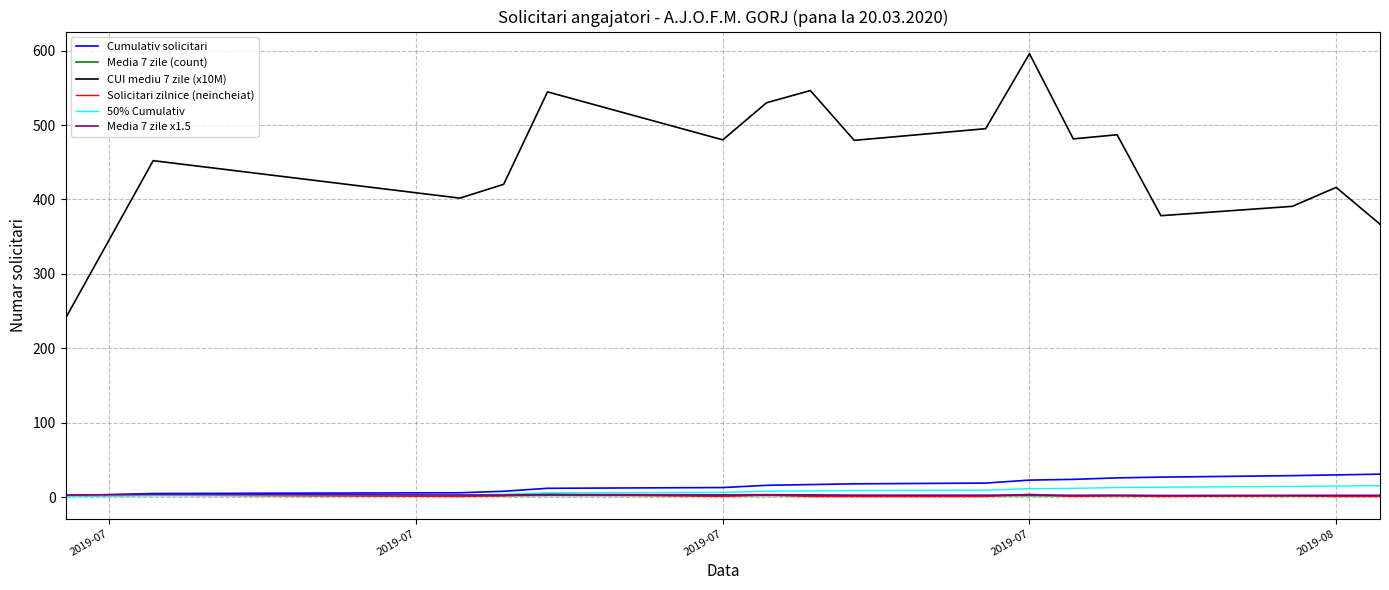

How many series are shown in this chart?

6